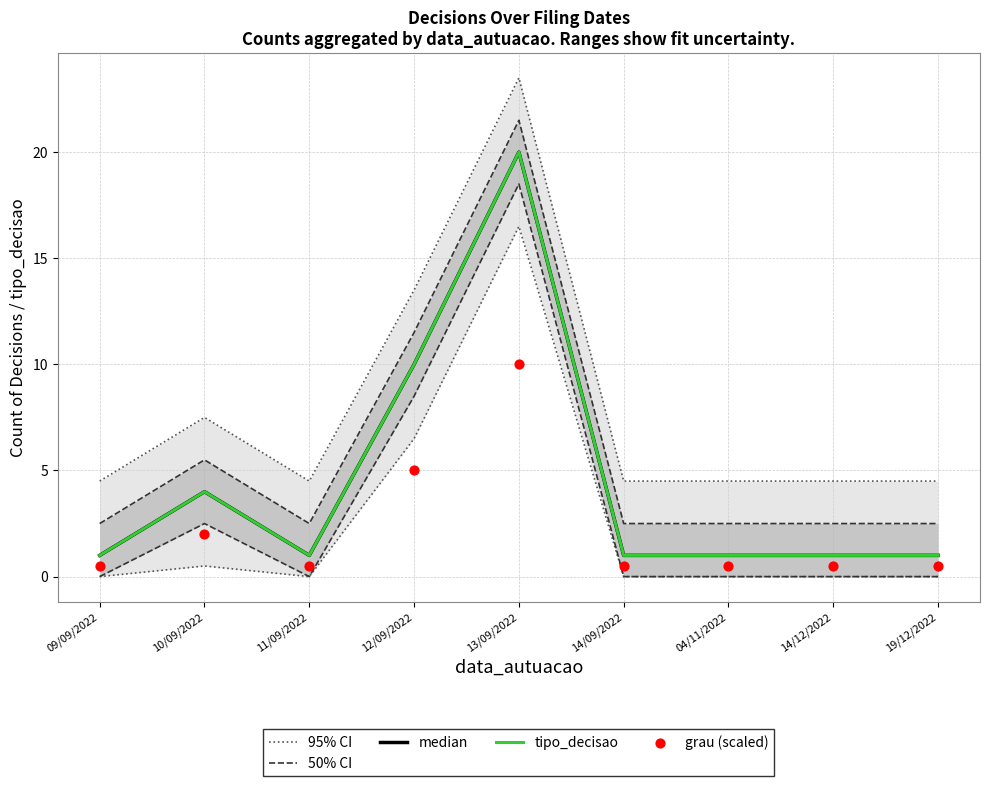

What are all the series names shown in the legend?

95% CI, 50% CI, median, tipo_decisao, grau (scaled)